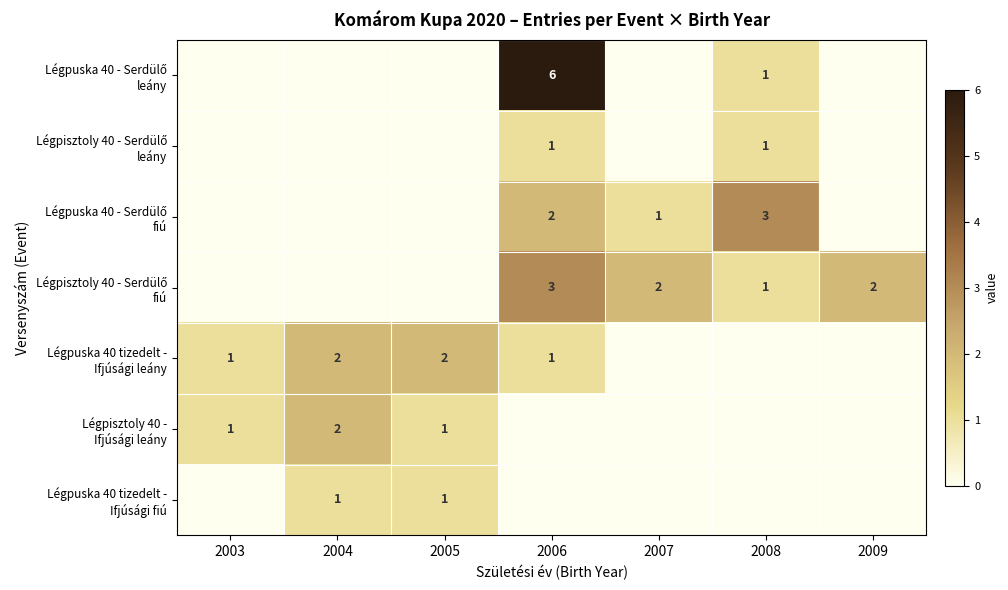

At which category is the sum across all series the highest?

2006